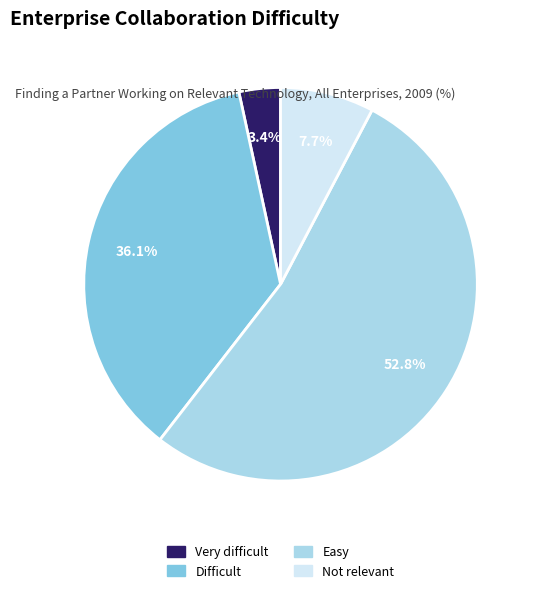

To the nearest percent, what is the difference between the Difficult and Very difficult slice percentages?

33%